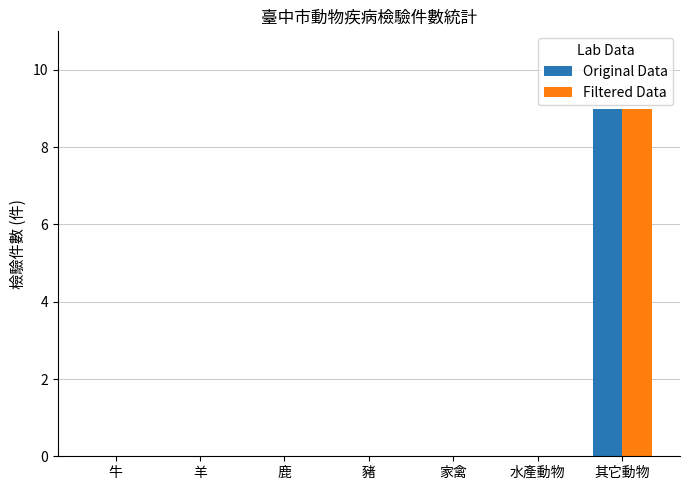

Is it true that Original Data equals 0 at 牛?

True